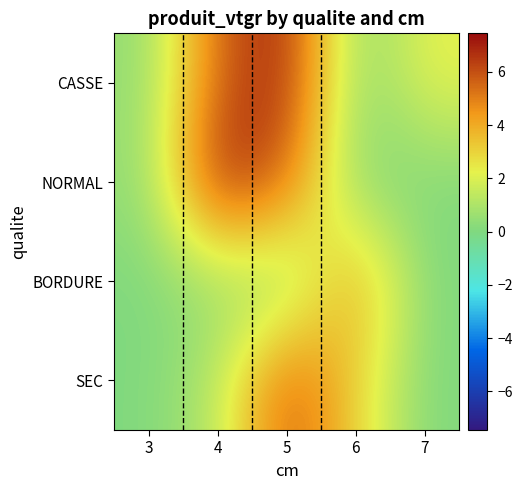

List the series in order of their overall mean, highest first.

CASSE, NORMAL, SEC, BORDURE